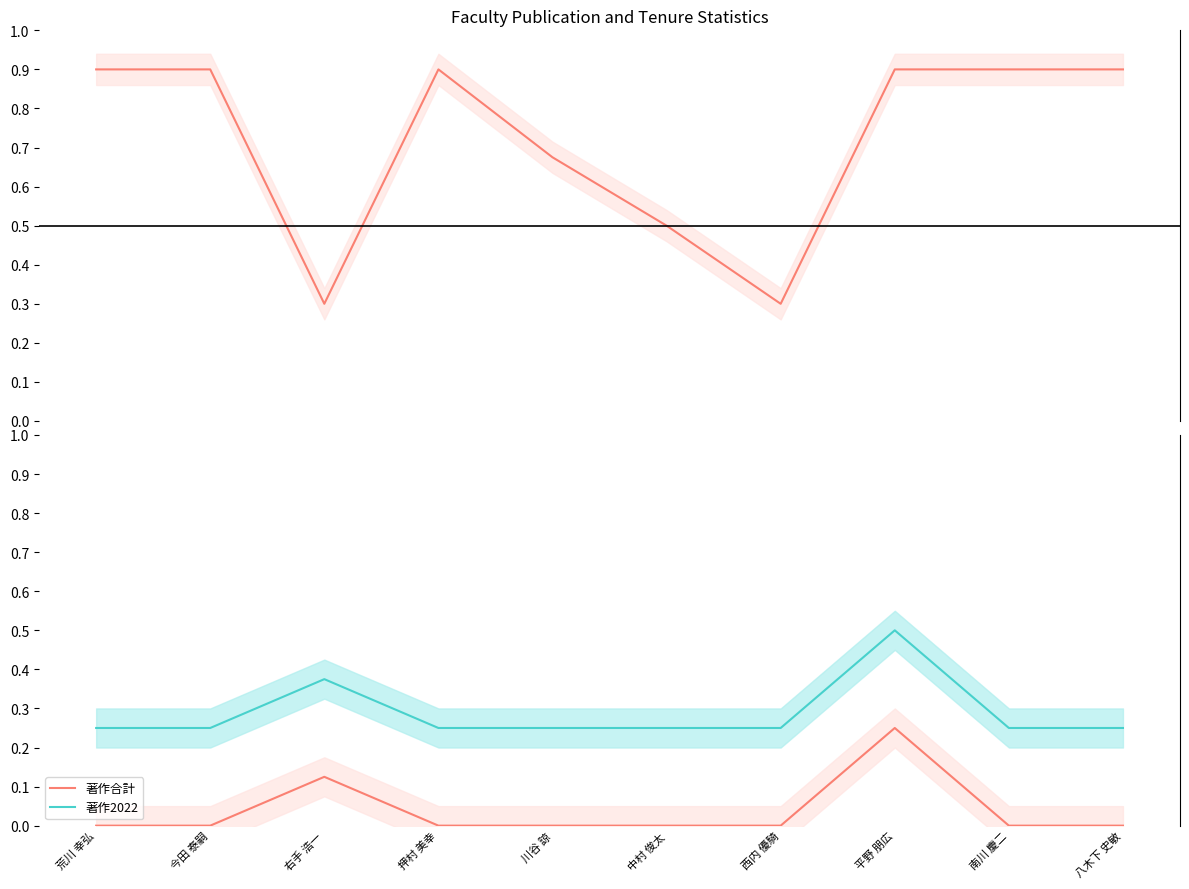

The value of 在籍月数 at 川谷 諒 is 0.3. True or false?

False